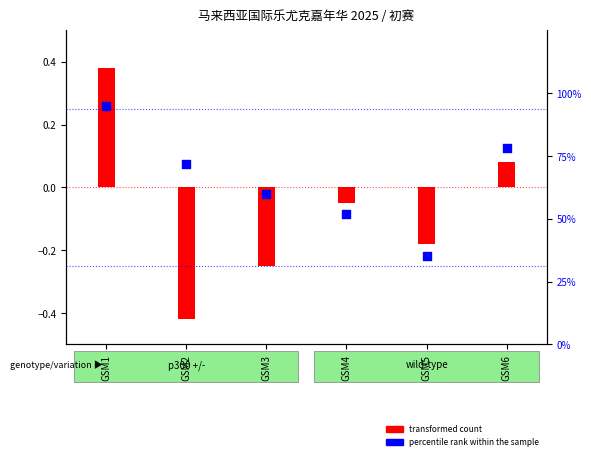

What is the change in value from GSM4 to GSM5?

-17